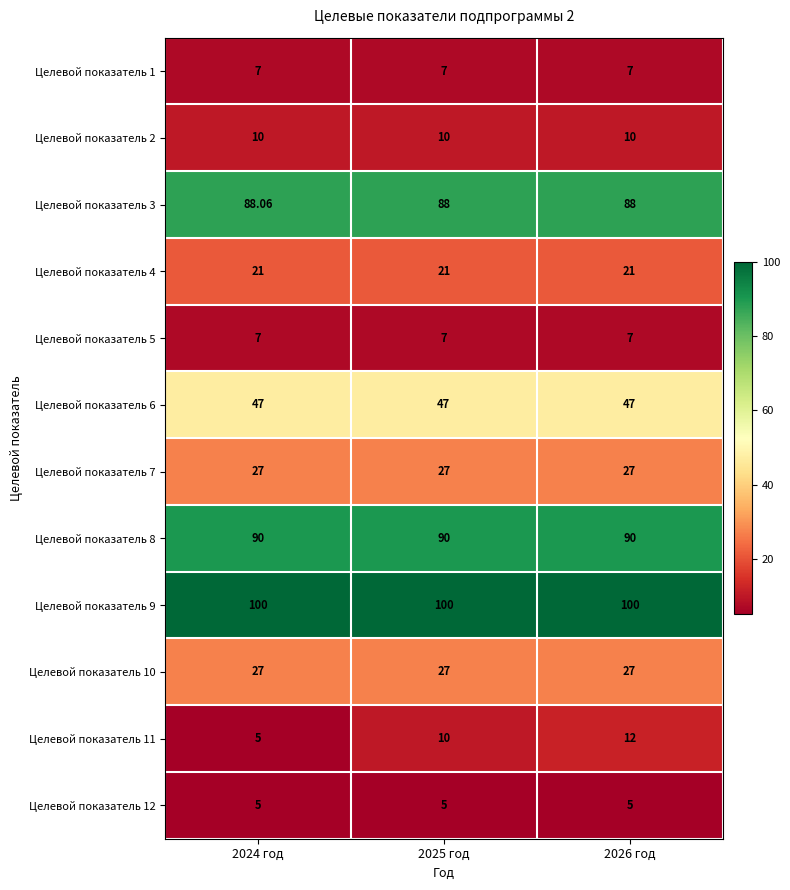

Between 2024 год and 2025 год, which series saw the biggest shift?

Целевой показатель 11